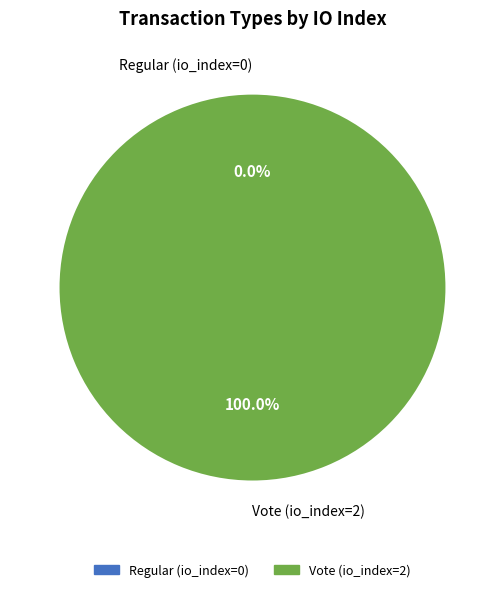

Combined, what portion of the pie is Regular (io_index=0) and Vote (io_index=2)?

100.0%